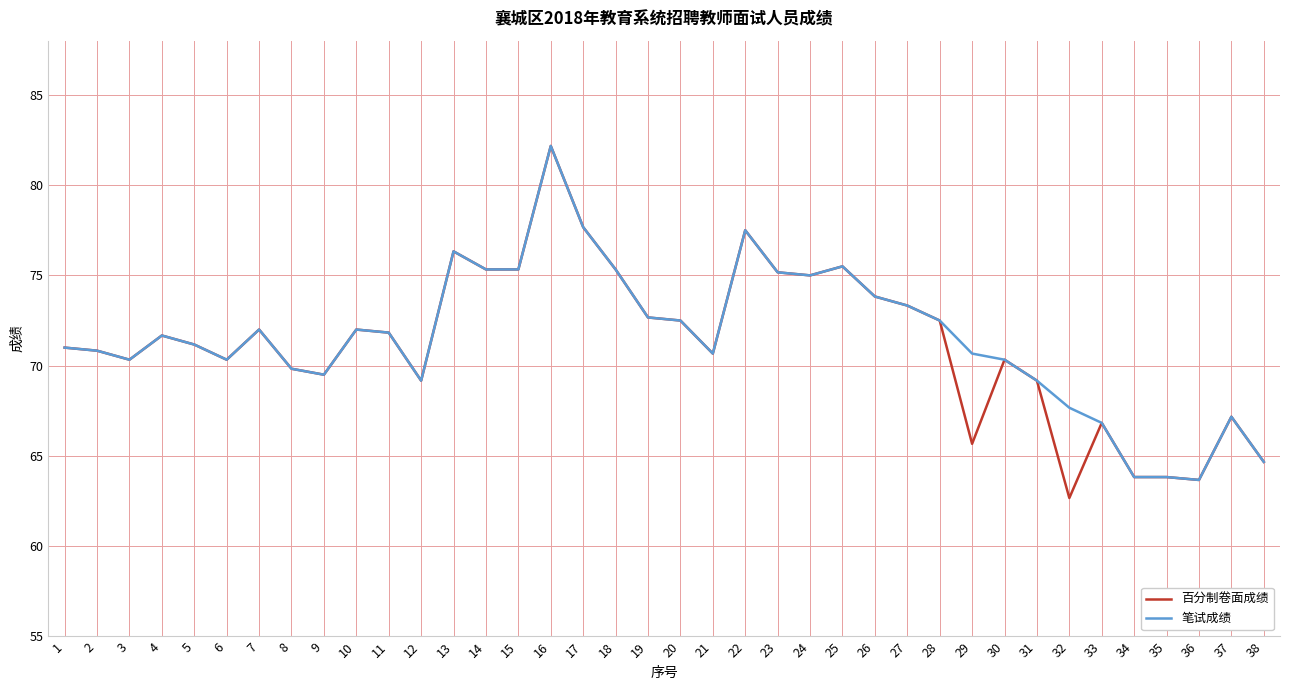

Which series has the widest spread of values?

百分制卷面成绩